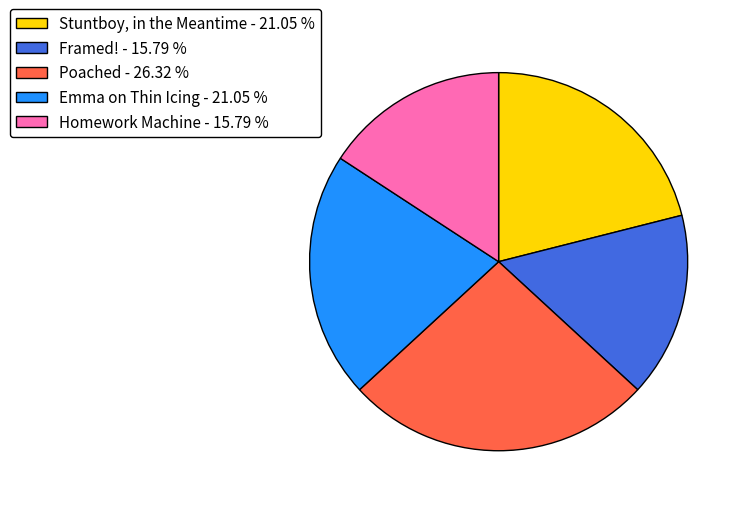

Is there a majority slice in this chart?

No